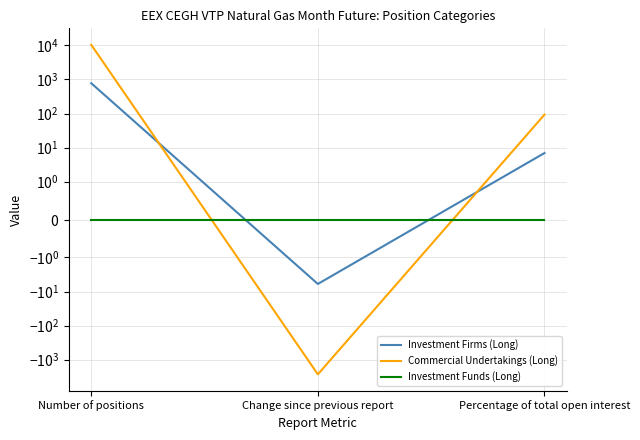

Reading left to right, transcribe all the data shown in this chart.

Investment Firms (Long): 776.0	-6.0	6.9
Commercial Undertakings (Long): 10398.0	-2692.0	92.9
Investment Funds (Long): 0.0	0.0	0.0